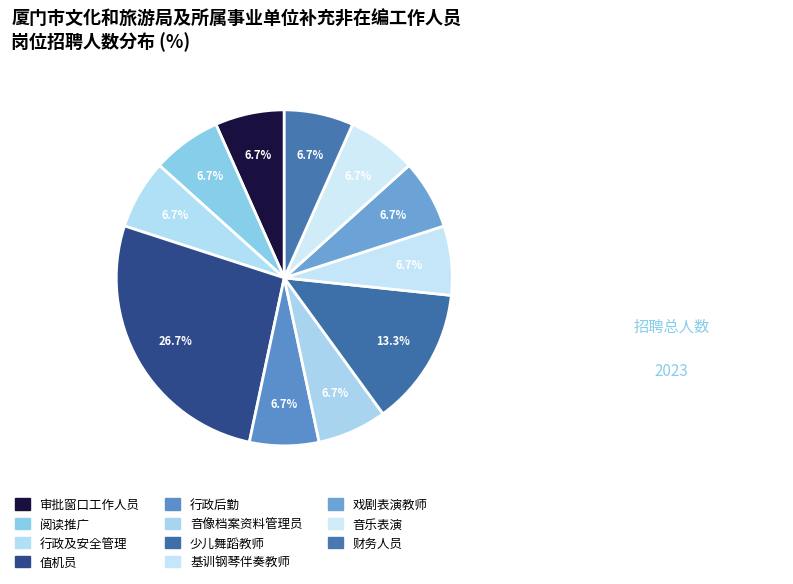

Count the number of slices in the pie.

11